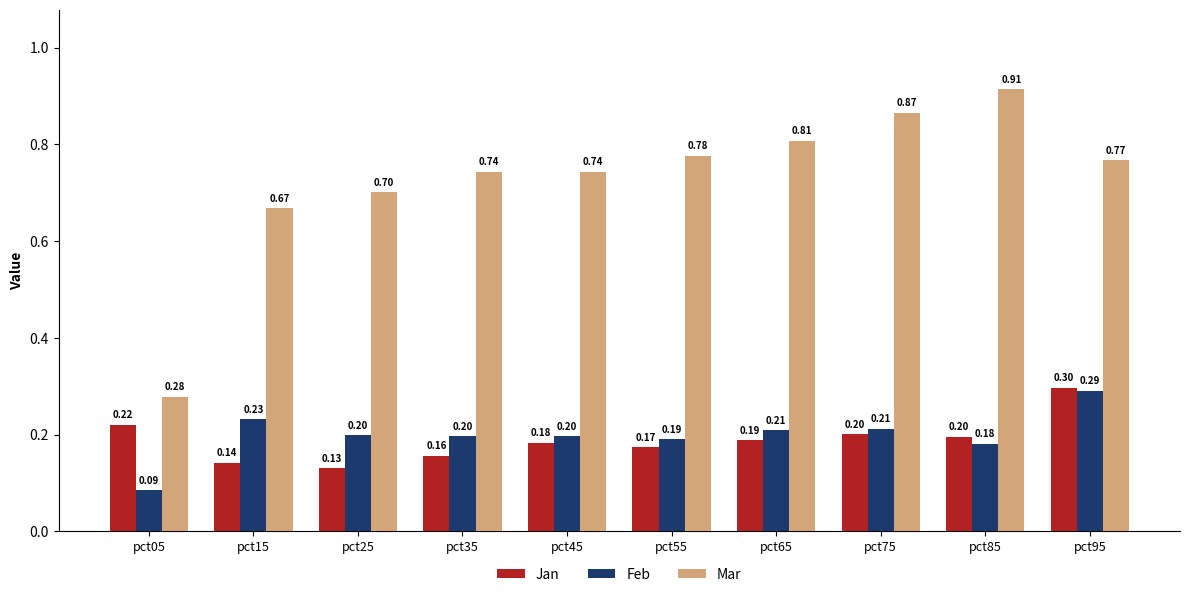

At which label is Jan closest to 0?

pct25